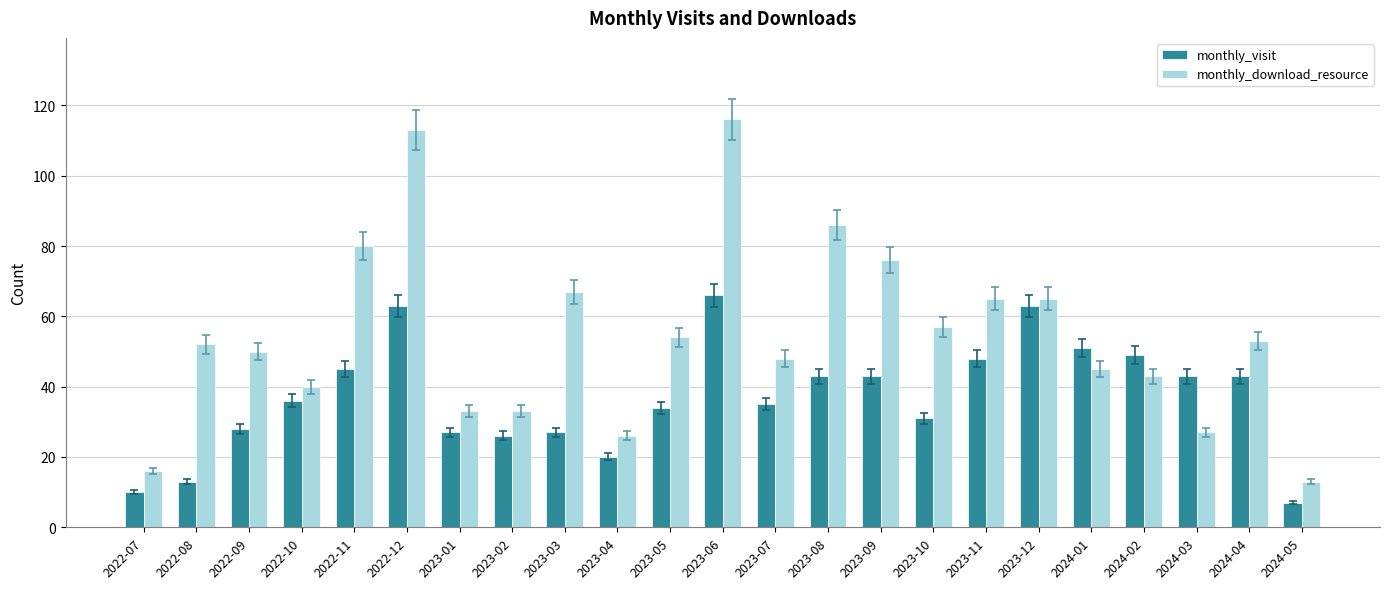

What are all the series names shown in the legend?

monthly_visit, monthly_download_resource